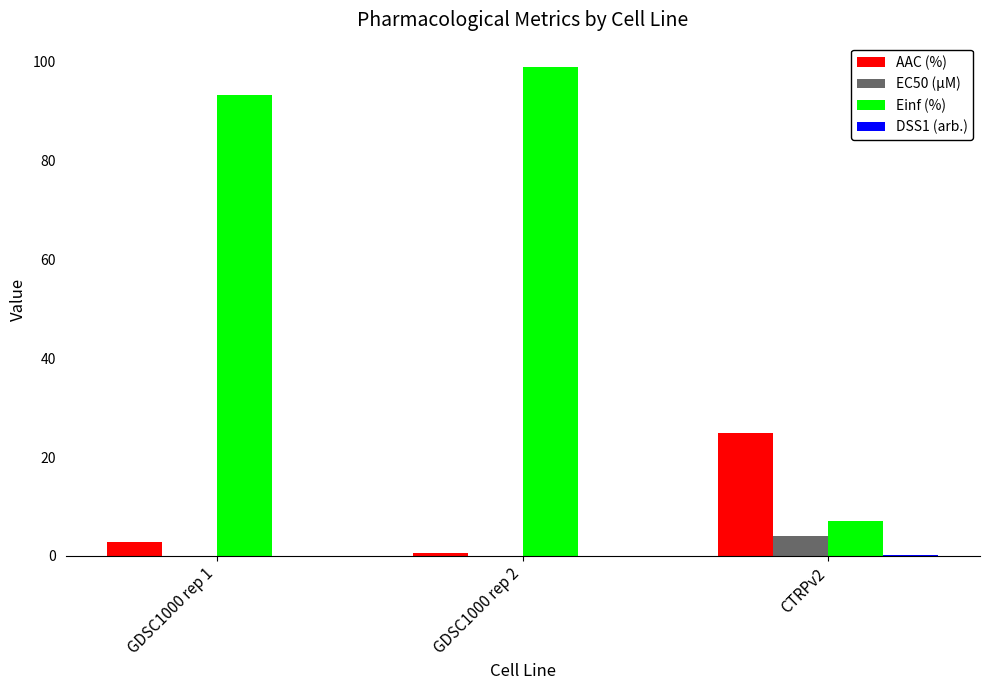

What is the sum of all Einf (%) values?

199.2